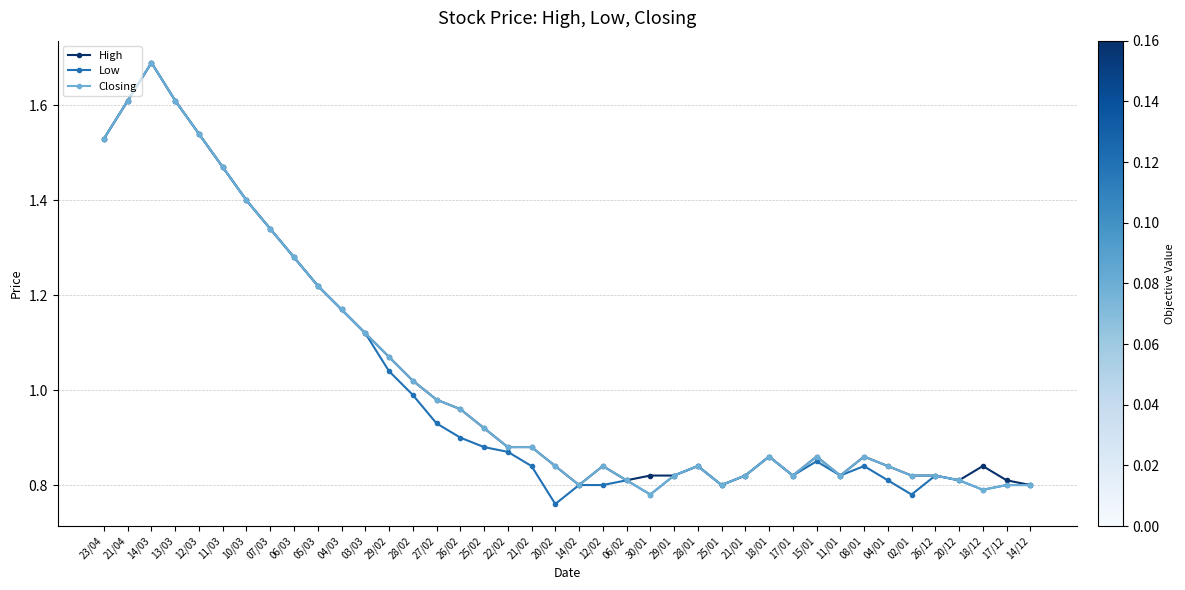

At which category does the chart reach its peak across all series?

14/03